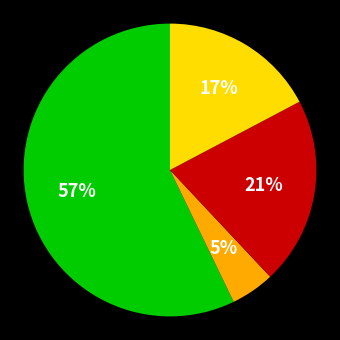

To the nearest percent, what is the average slice percentage?

25%